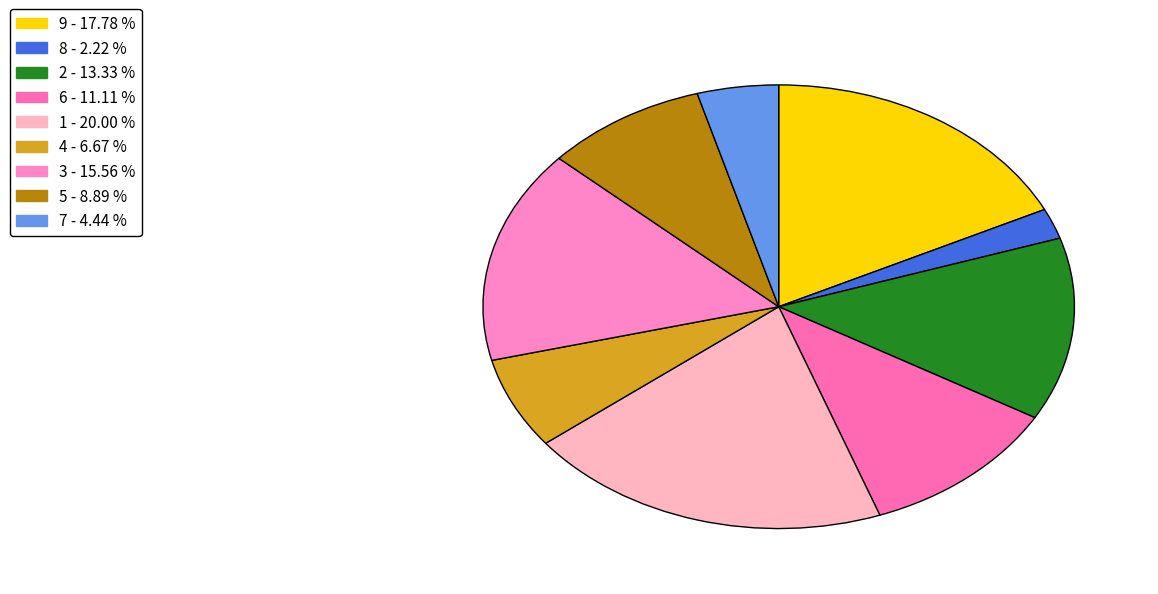

How many segments does this pie chart have?

9